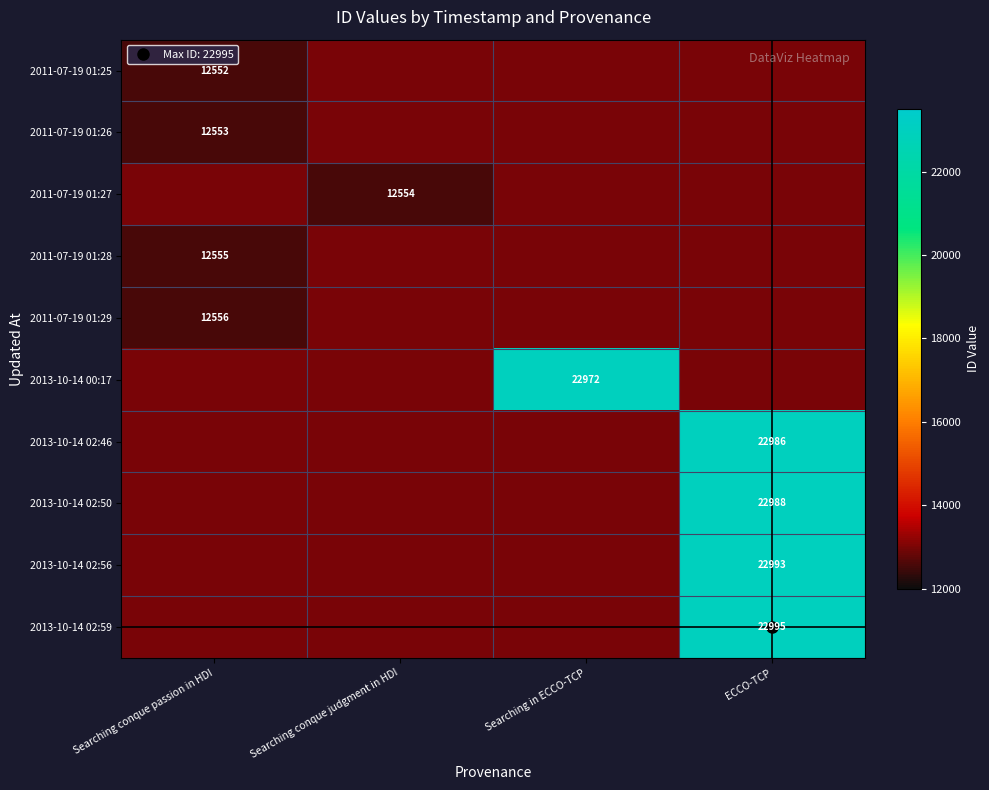

The 2011-07-19 01:26 series shows 1.8 at ECCO-TCP. True or false?

False